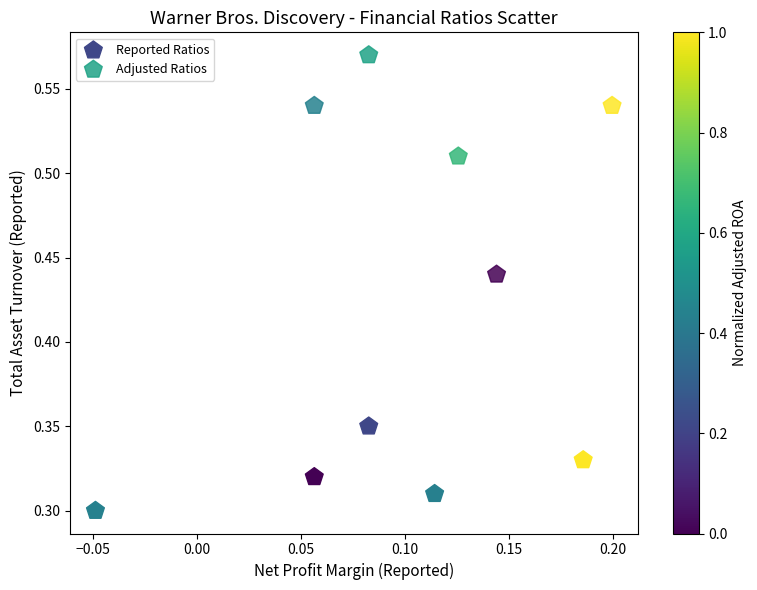

Which series has the widest spread of Y values?

Adjusted Ratios